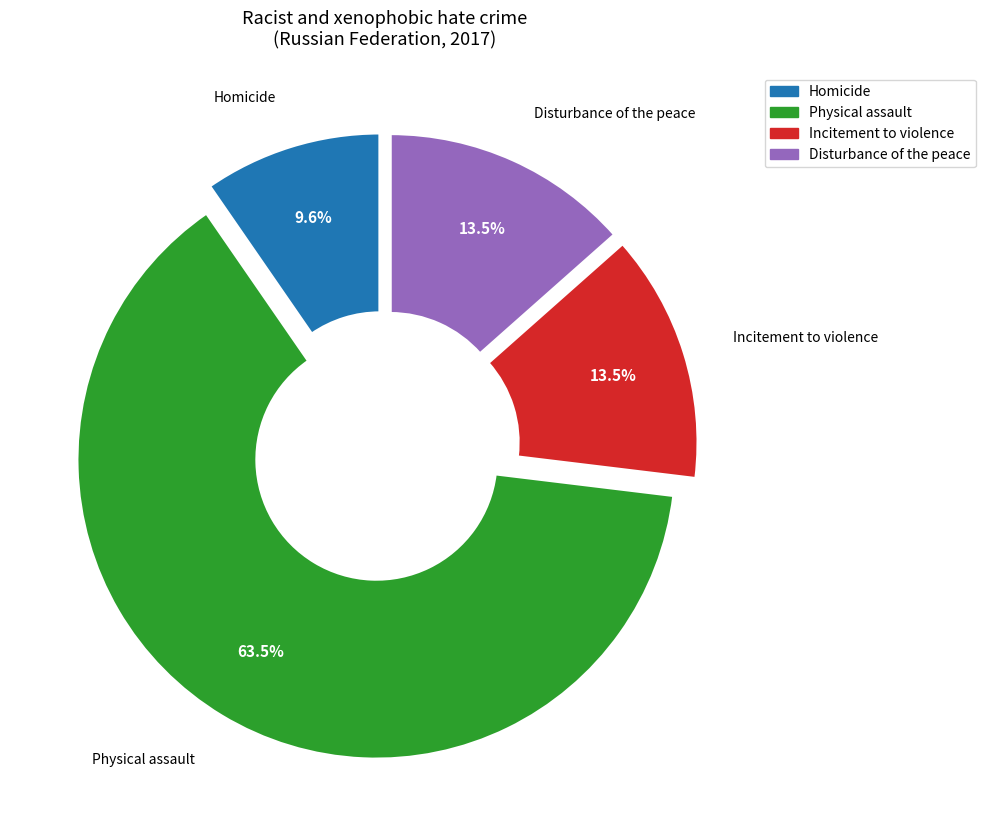

Combined, do Incitement to violence and Physical assault account for over 50%?

Yes